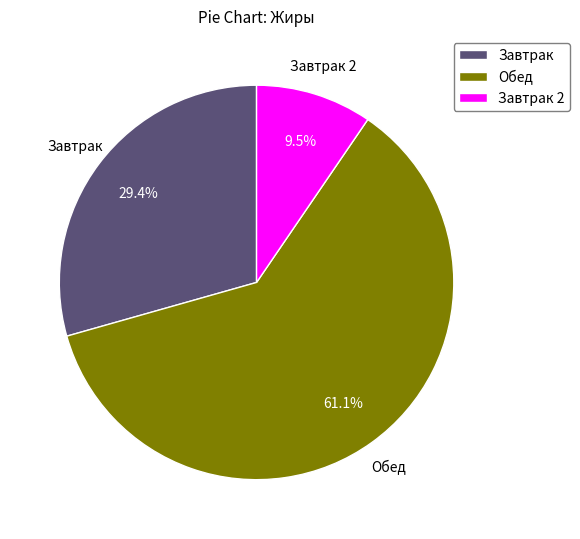

What is the smallest slice in the pie chart?

Завтрак 2